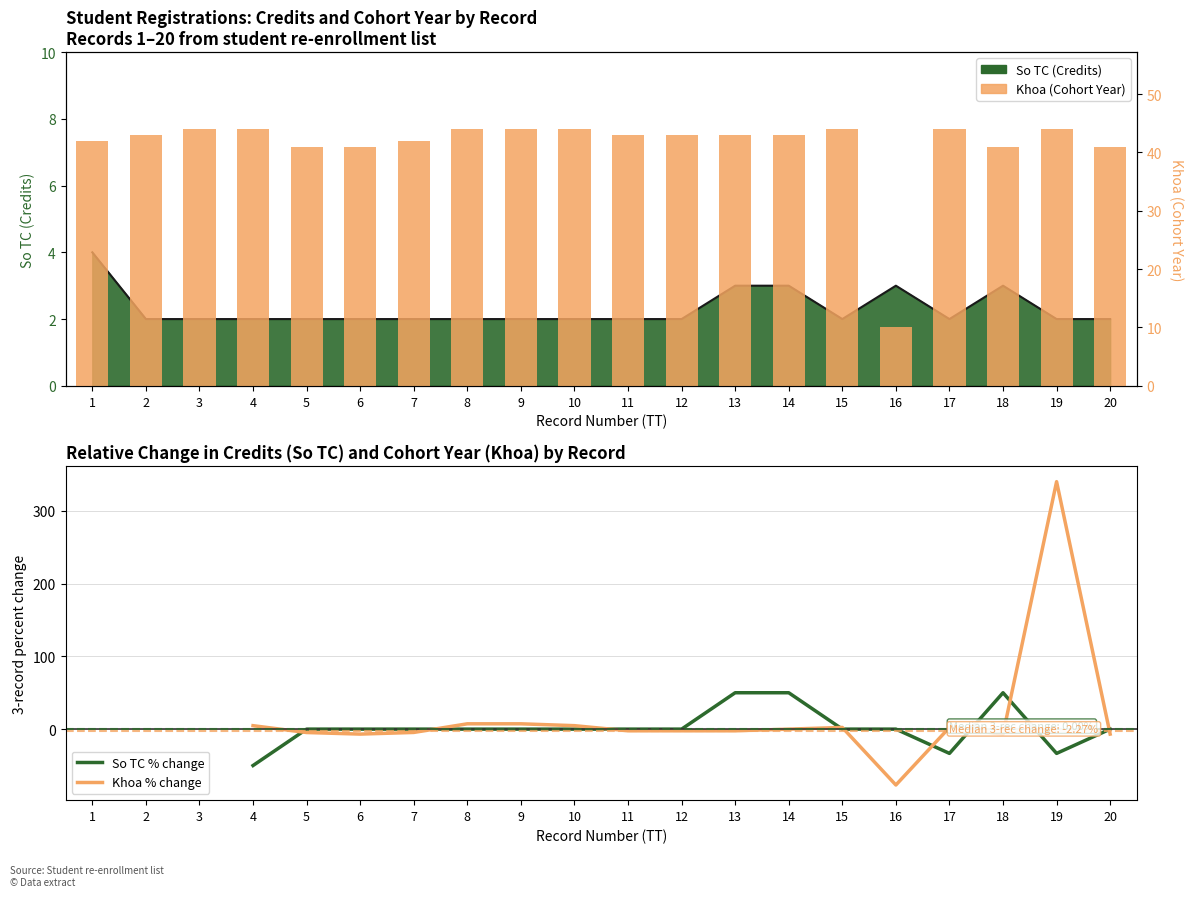

At which label does Khoa reach its peak?

3